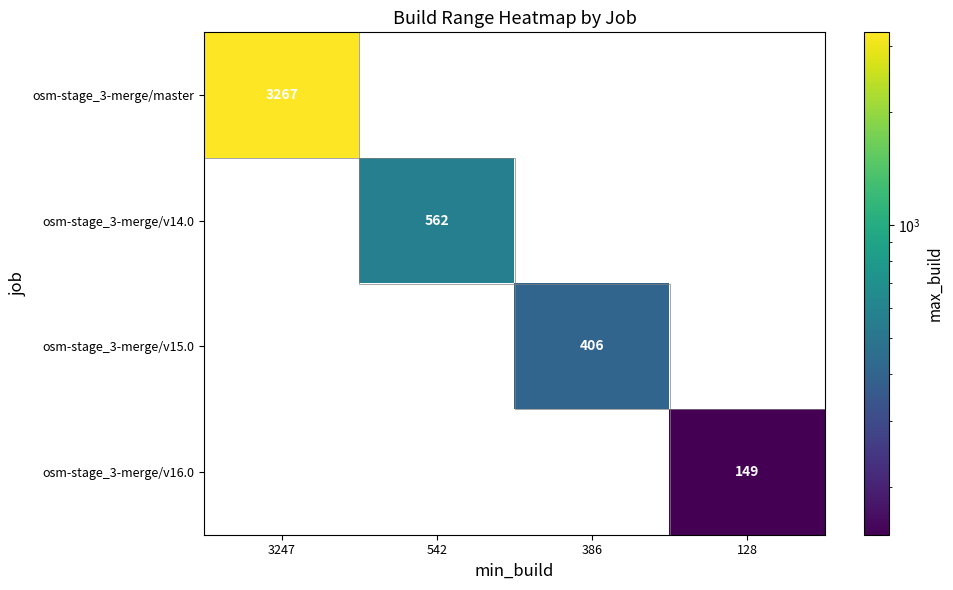

True or false: osm-stage_3-merge/master has a value of 3267 at 3247.

True